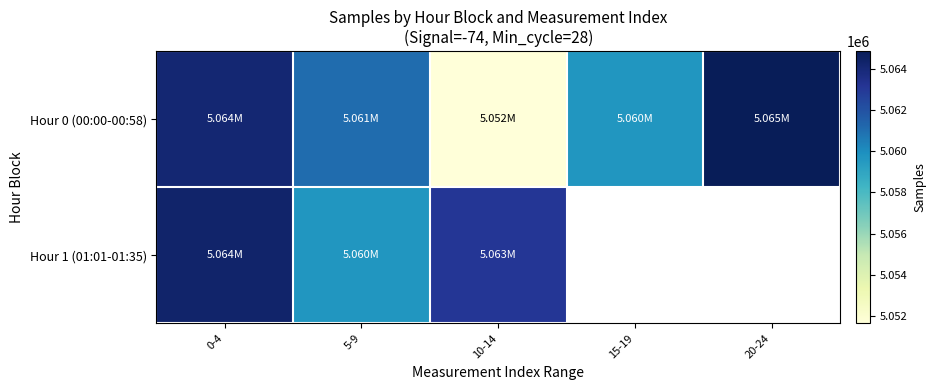

At which label does Hour 0 (00:00-00:58) reach its peak?

20-24